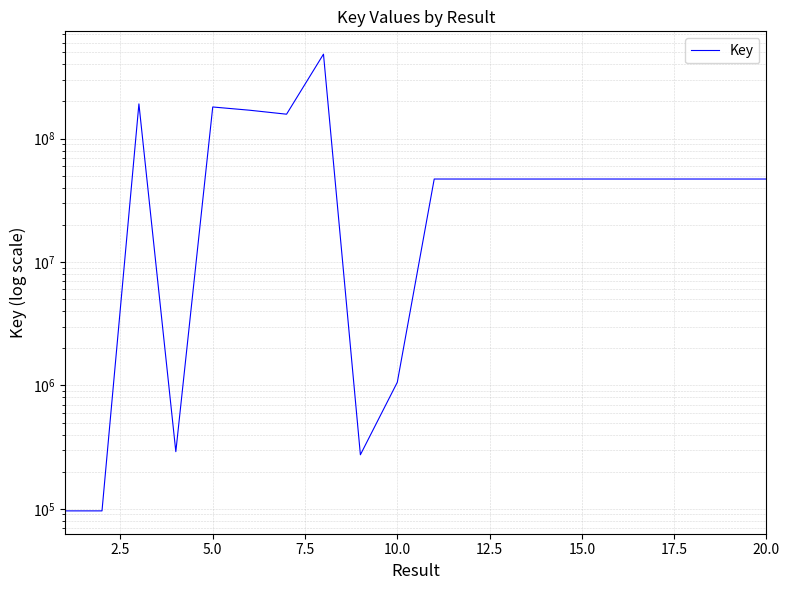

What is the difference between the maximum and minimum values?

483546515